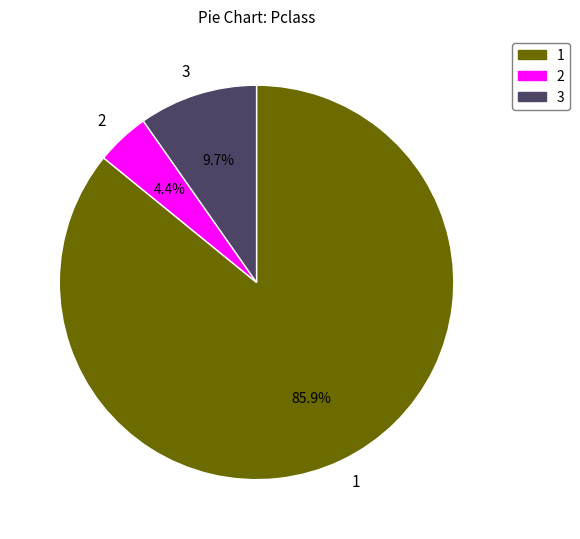

How many segments does this pie chart have?

3